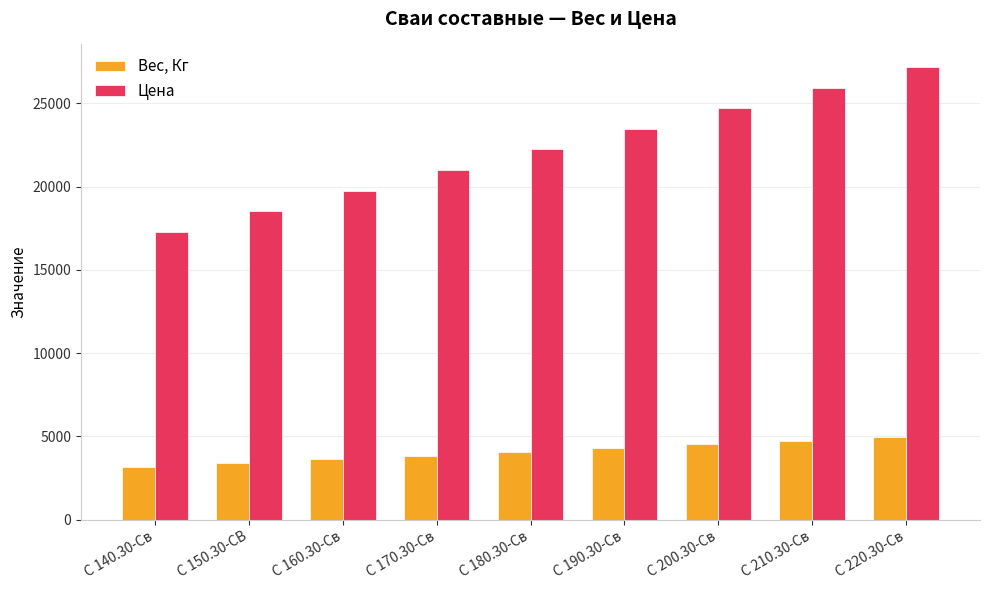

At how many categories does at least one series exceed 7036?

9